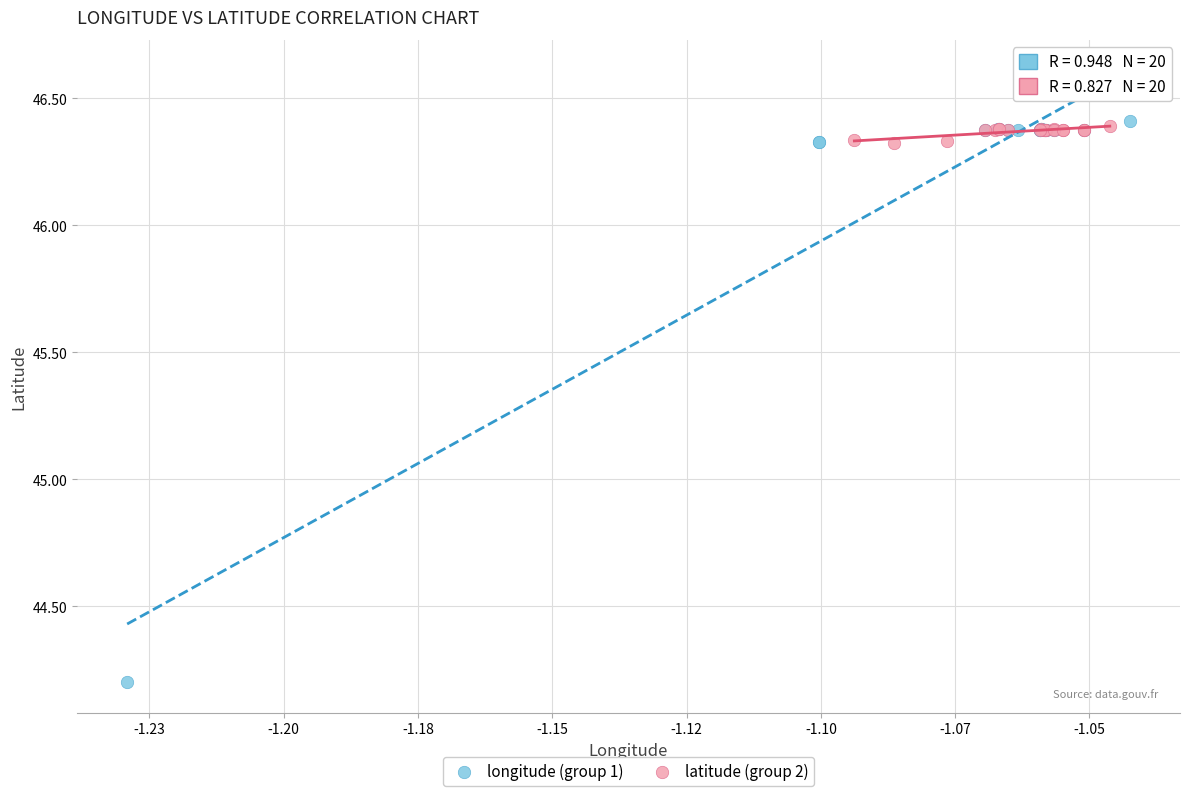

Which series contains the lowest Y value?

longitude (group 1)